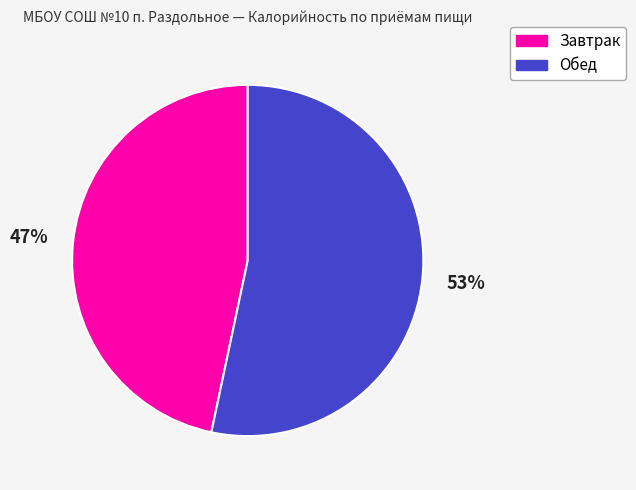

How many slices are in this pie chart?

2